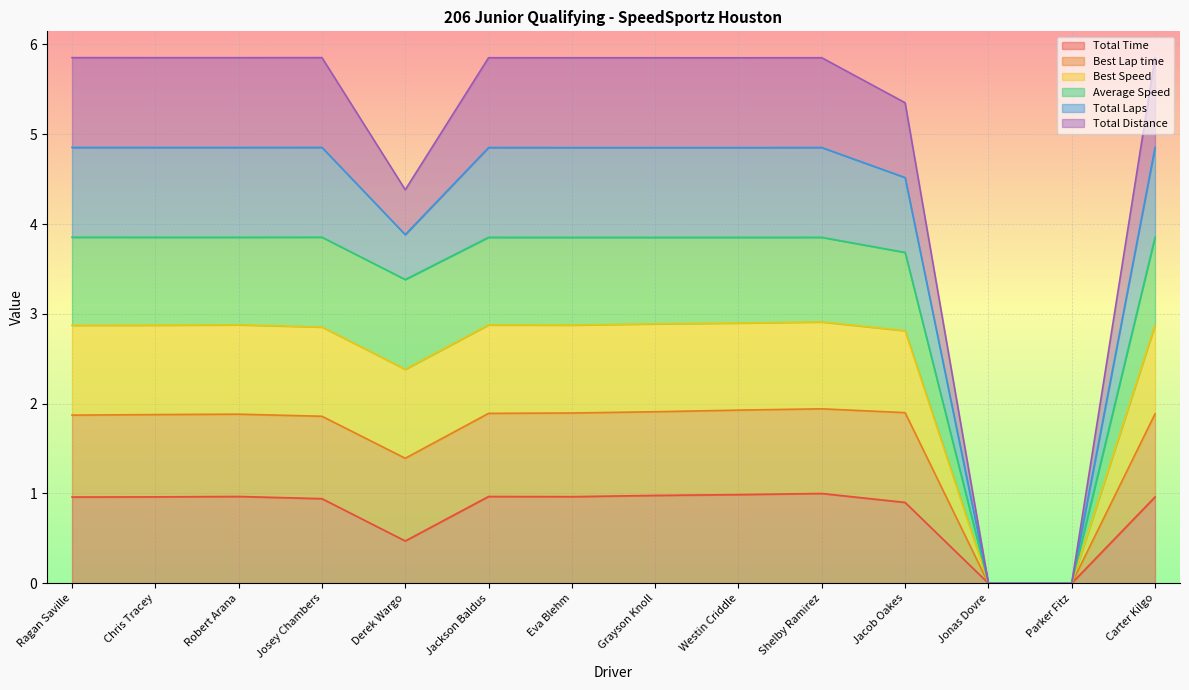

True or false: Total Laps and Best Speed intersect in this chart.

False